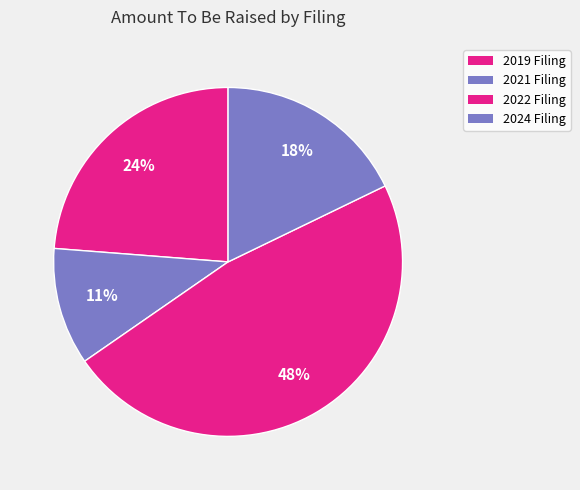

How many slices are in this pie chart?

4